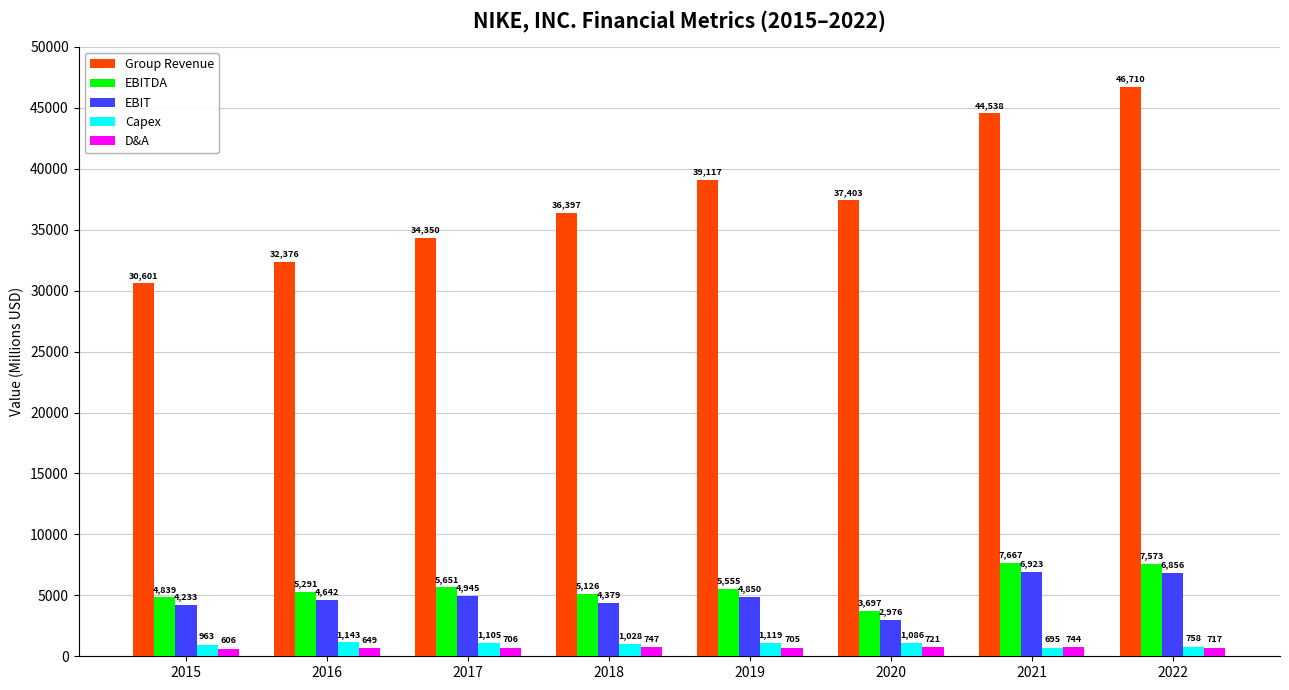

What is the difference between the maximum and minimum values in the EBITDA series?

3970